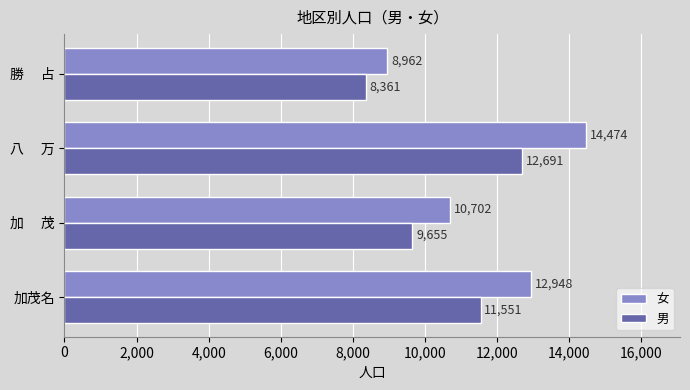

Which series has the widest spread of values?

女